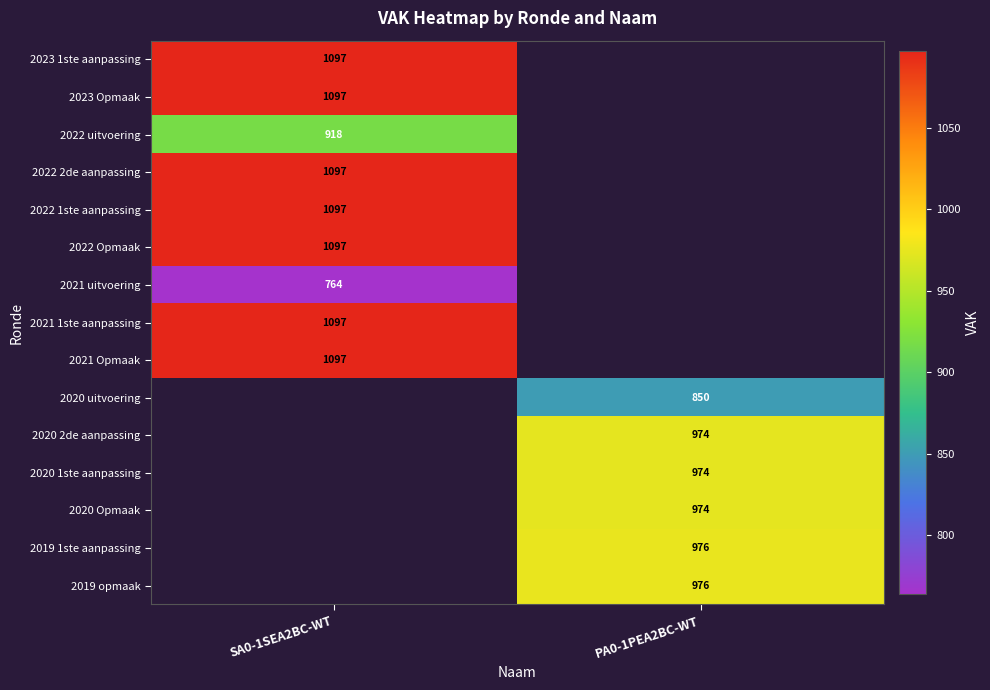

What is the greatest value displayed?

1097.0